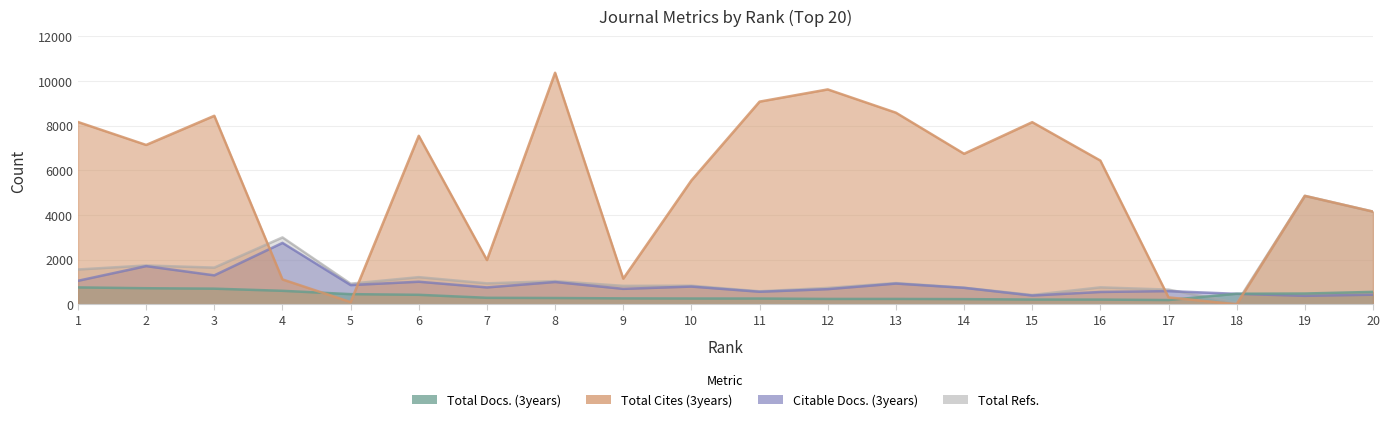

The value of Total Cites (3years) at 18 is 3. True or false?

True